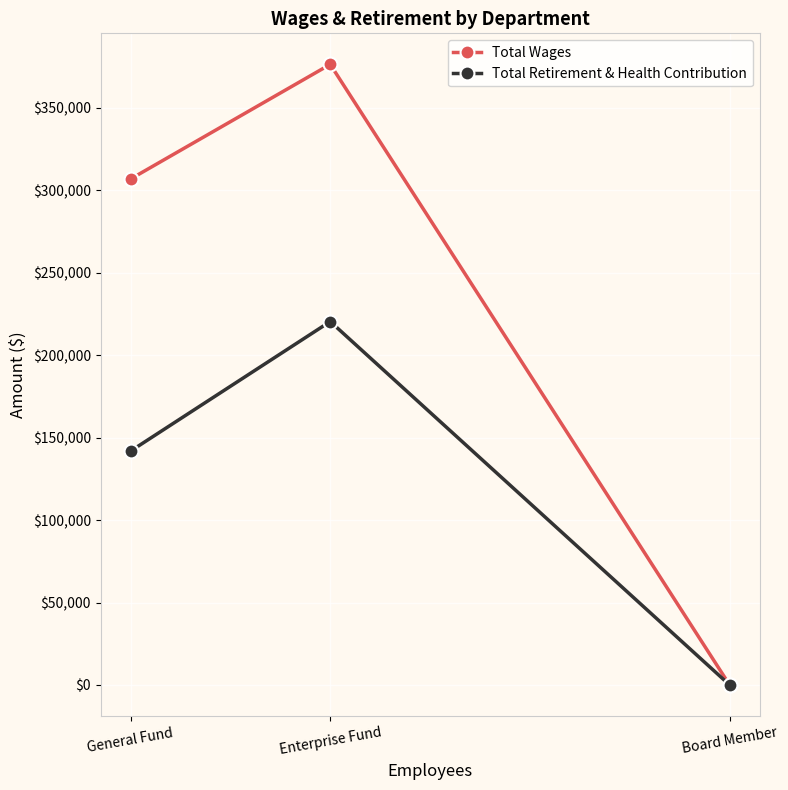

At how many categories does at least one series exceed 320826?

1